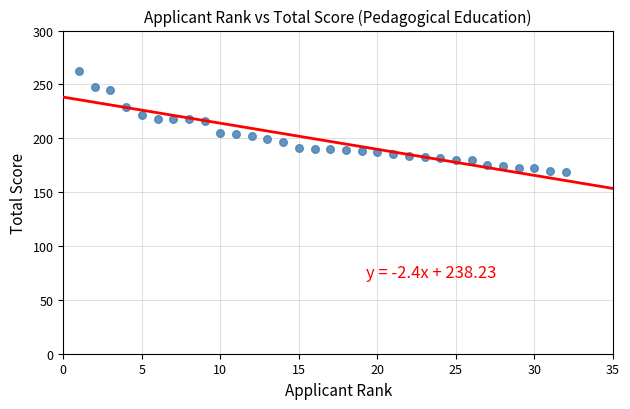

What is the range of X values (max minus min)?

31